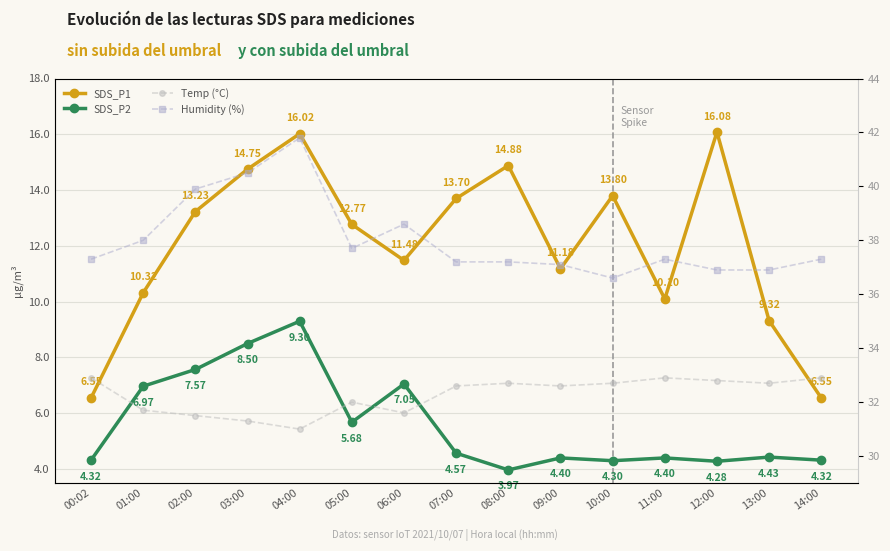

Reading left to right, what are all the values shown in this chart?

SDS_P1: 6.5	10.3	13.2	14.8	16.0	12.8	11.5	13.7	14.9	11.2	13.8	10.1	16.1	9.3	6.5
SDS_P2: 4.3	7.0	7.6	8.5	9.3	5.7	7.0	4.6	4.0	4.4	4.3	4.4	4.3	4.4	4.3
Temp (°C): 32.9	31.7	31.5	31.3	31.0	32.0	31.6	32.6	32.7	32.6	32.7	32.9	32.8	32.7	32.9
Humidity (%): 37.3	38.0	39.9	40.5	41.8	37.7	38.6	37.2	37.2	37.1	36.6	37.3	36.9	36.9	37.3